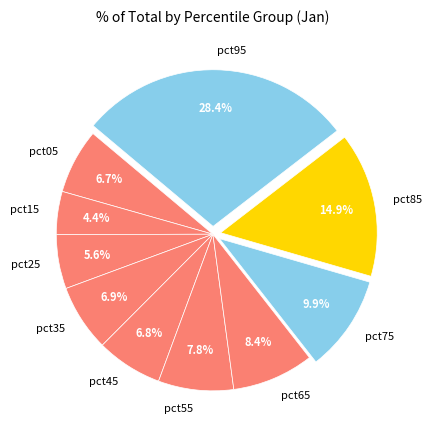

Combined, what portion of the pie is pct05 and pct45?

13.5%